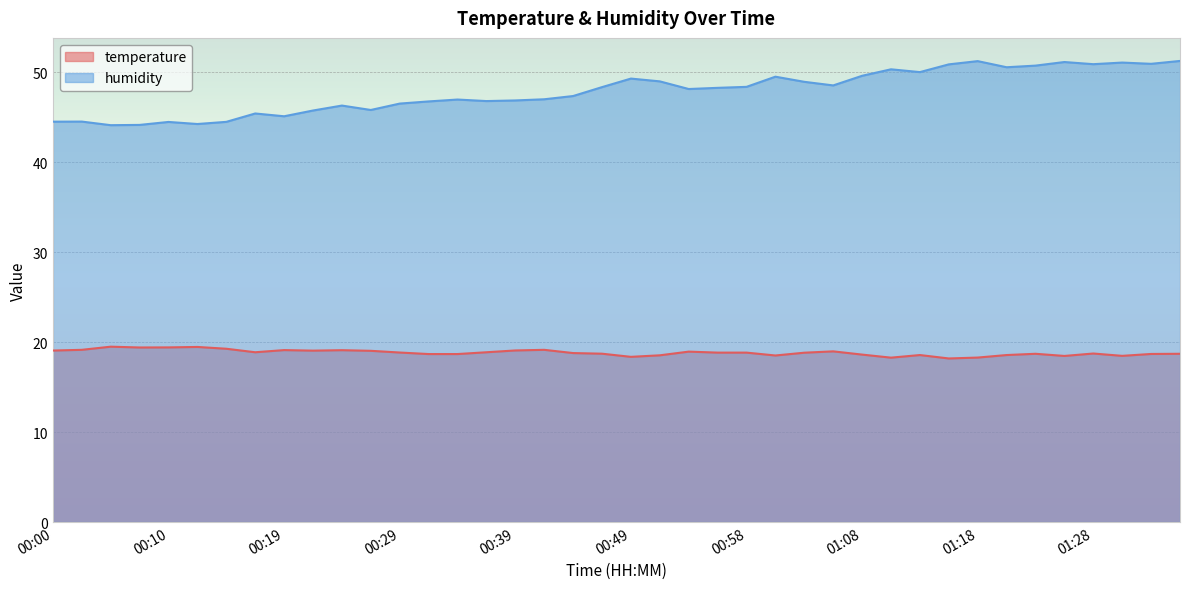

List the series in order of their peak value, highest first.

humidity, temperature